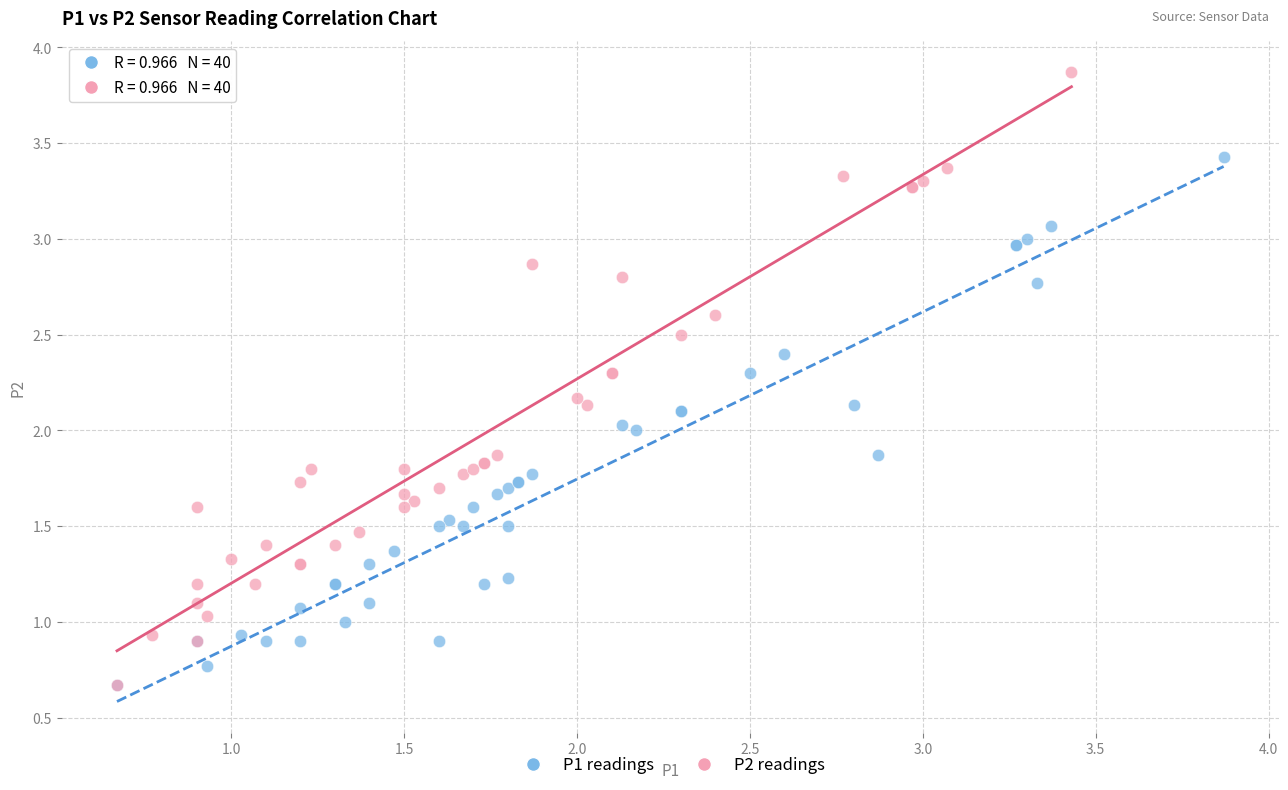

Which series has the largest Y range (max minus min)?

P2 readings